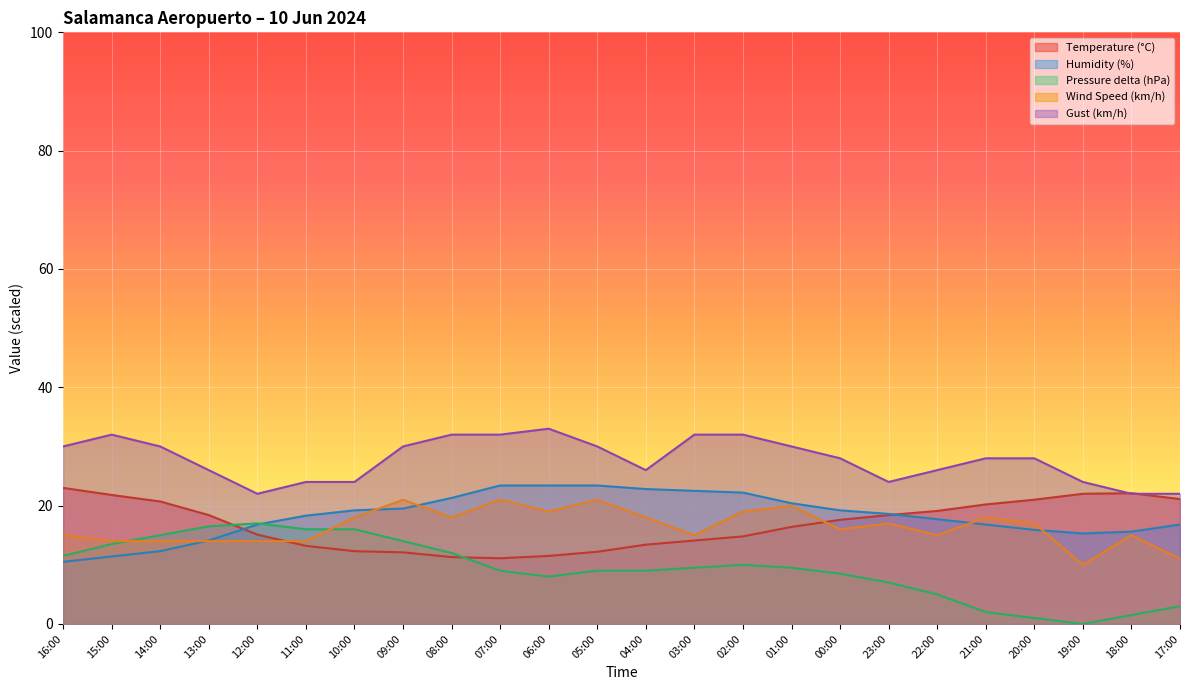

Reading left to right, transcribe all the data shown in this chart.

Temperature (°C): 23.0	21.8	20.7	18.4	15.1	13.2	12.3	12.1	11.3	11.1	11.5	12.2	13.4	14.1	14.8	16.4	17.6	18.4	19.1	20.2	21.0	22.0	22.1	21.1
Humidity (%): 10.5	11.4	12.3	14.1	16.8	18.3	19.2	19.5	21.3	23.4	23.4	23.4	22.8	22.5	22.2	20.4	19.2	18.6	17.7	16.8	15.9	15.3	15.6	16.8
Pressure (hPa): 11.5	13.5	15.0	16.5	17.0	16.0	16.0	14.0	12.0	9.0	8.0	9.0	9.0	9.5	10.0	9.5	8.5	7.0	5.0	2.0	1.0	0.0	1.5	3.0
Wind Speed (km/h): 15.0	14.0	14.0	14.0	14.0	14.0	18.0	21.0	18.0	21.0	19.0	21.0	18.0	15.0	19.0	20.0	16.0	17.0	15.0	18.0	17.0	10.0	15.0	11.0
Gust (km/h): 30.0	32.0	30.0	26.0	22.0	24.0	24.0	30.0	32.0	32.0	33.0	30.0	26.0	32.0	32.0	30.0	28.0	24.0	26.0	28.0	28.0	24.0	22.0	22.0